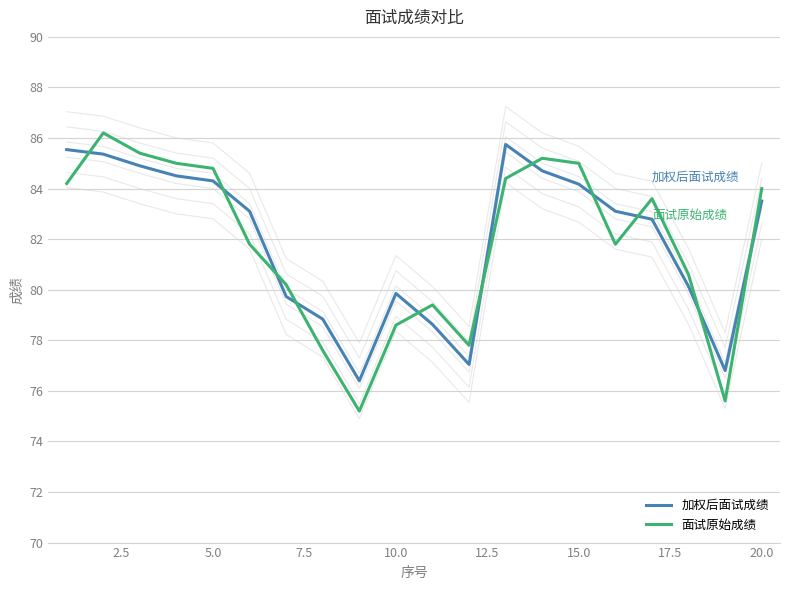

What is the smallest value displayed?

75.2